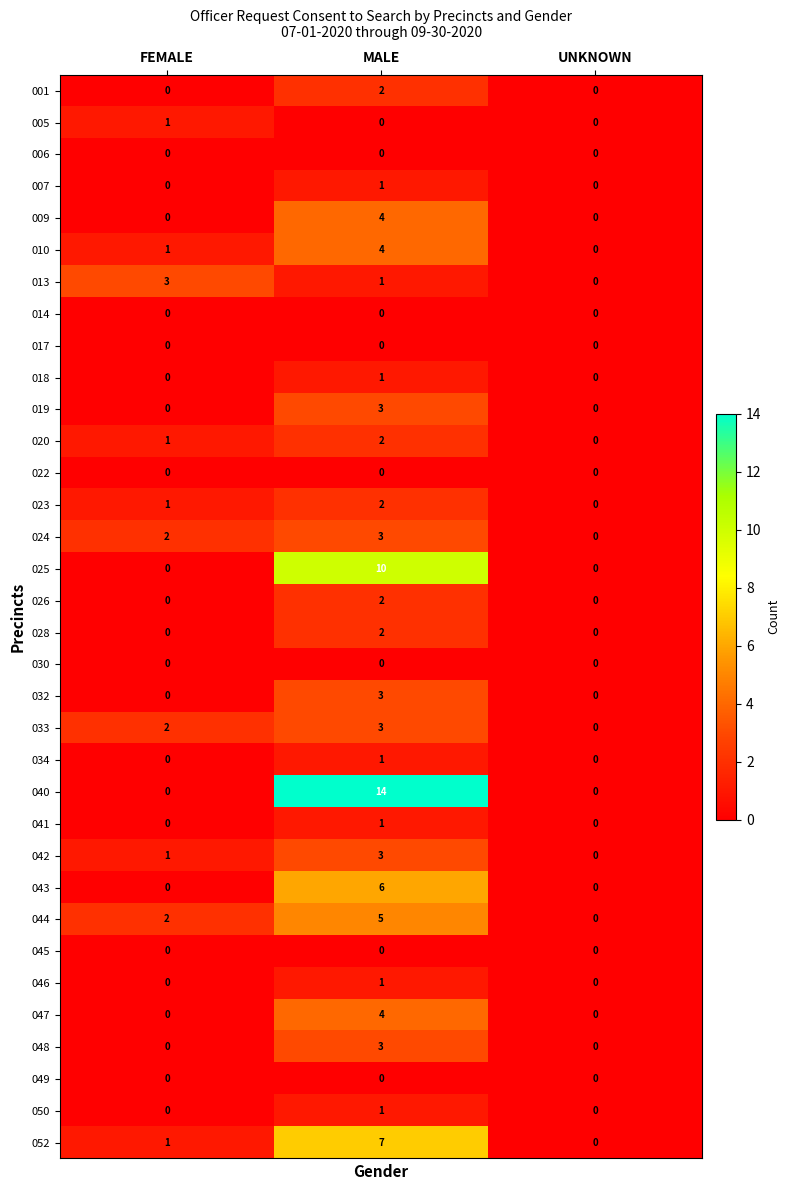

What is the sum of the 044 values at UNKNOWN and MALE?

5